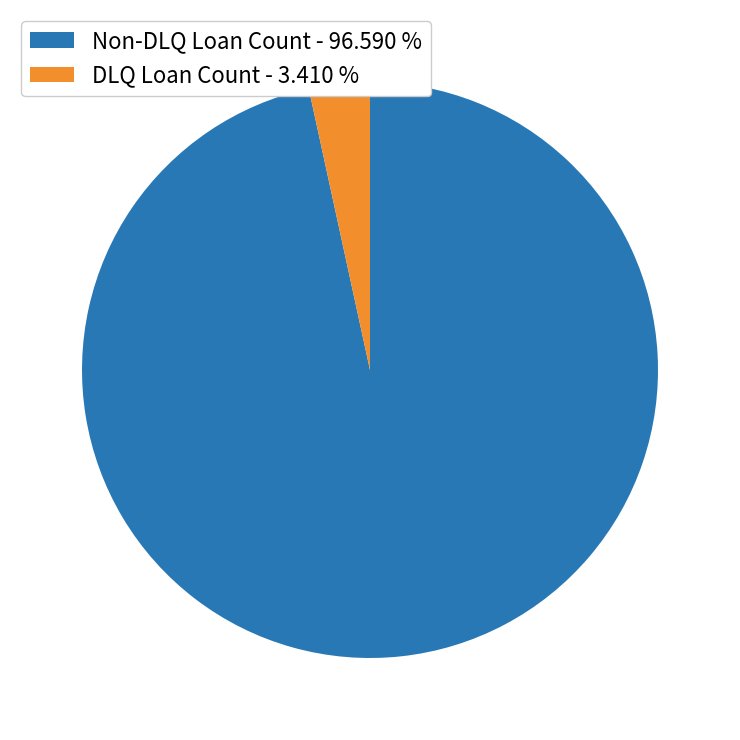

Combined, do DLQ Loan Count - 3.410 % and Non-DLQ Loan Count - 96.590 % account for over 50%?

Yes